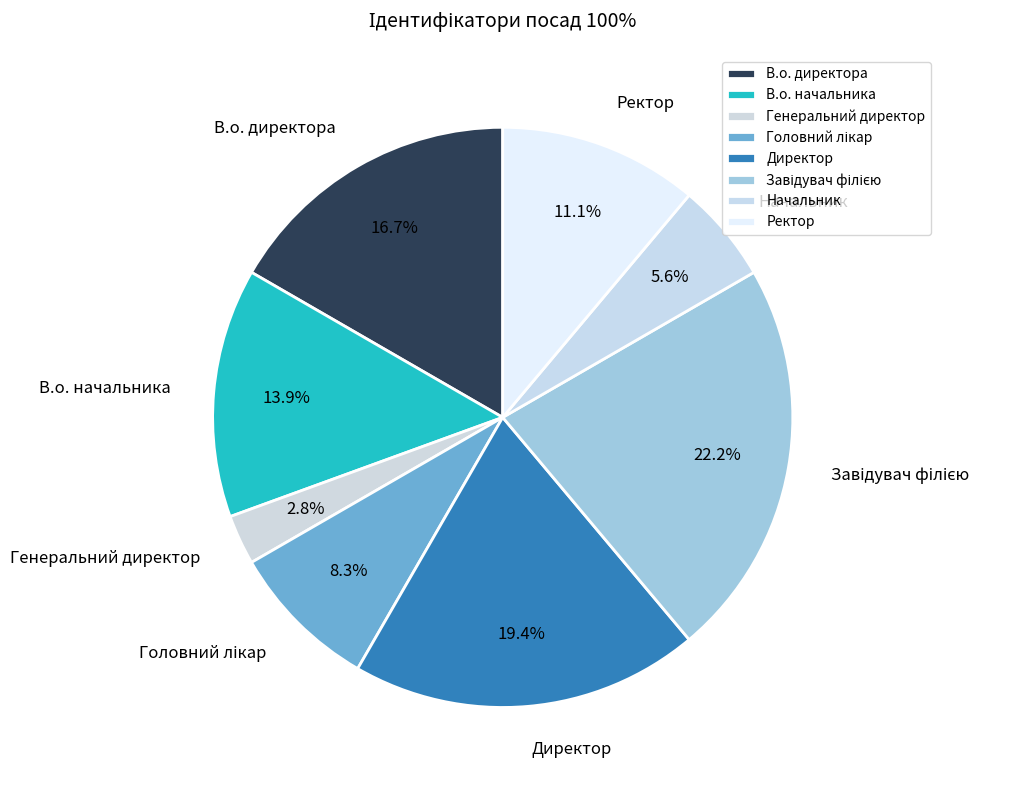

Do В.о. начальника and В.о. директора together represent more than half of the pie?

No